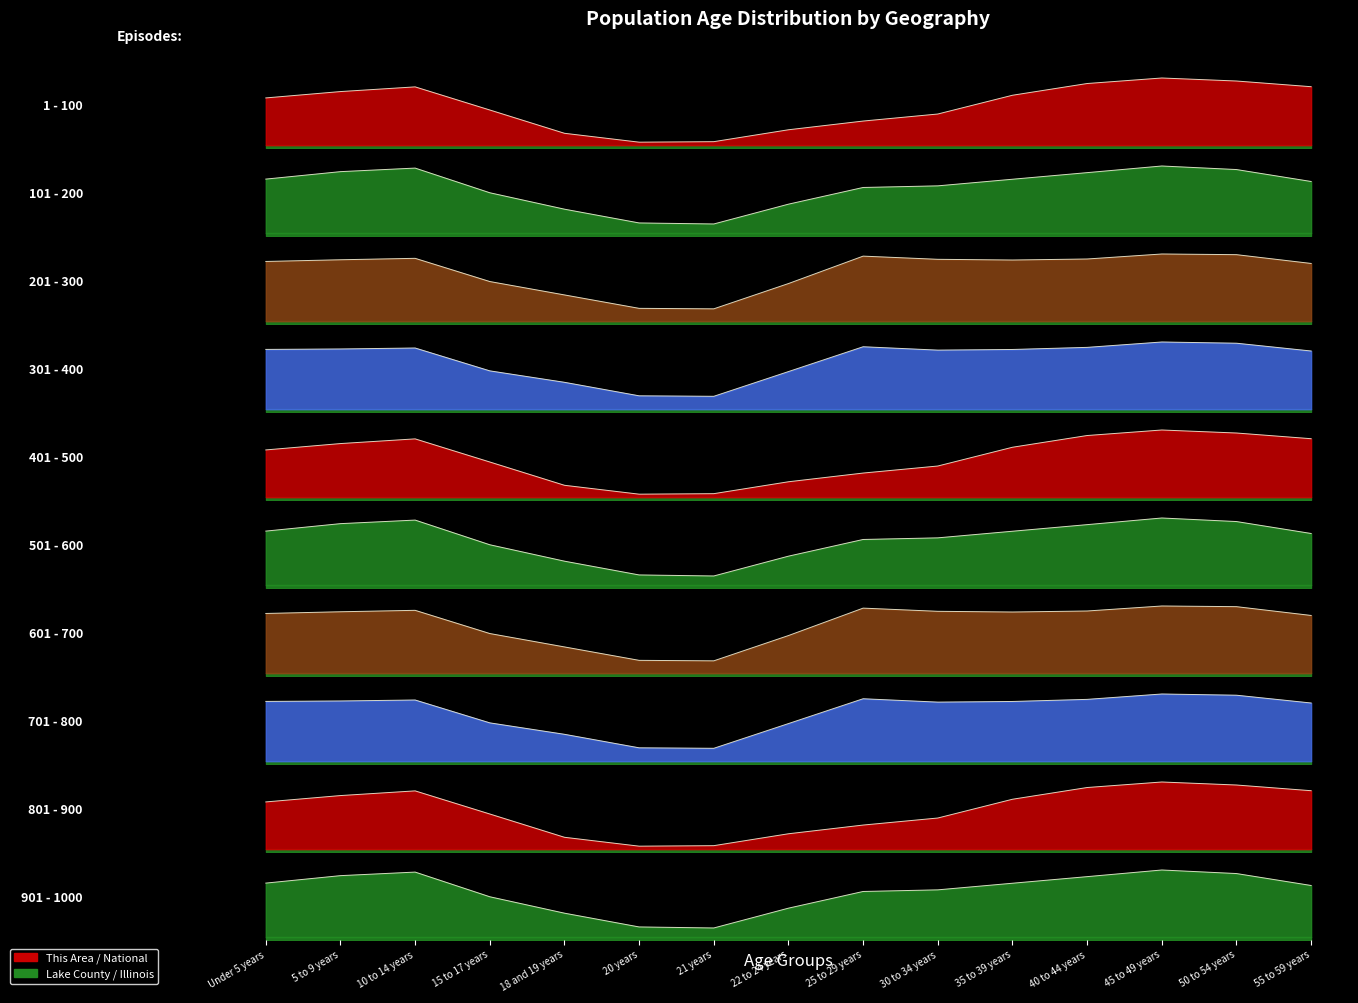

Is the value of National at 10 to 14 years greater than the value of This Area at 15 to 17 years?

Yes